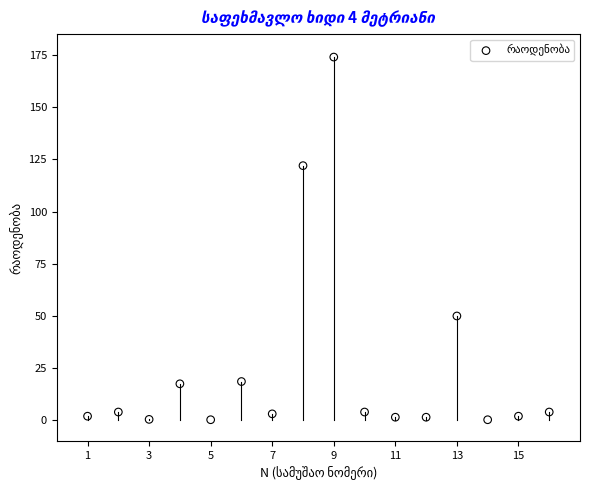

What Y value in the scatter plot is closest to 87?

122.0